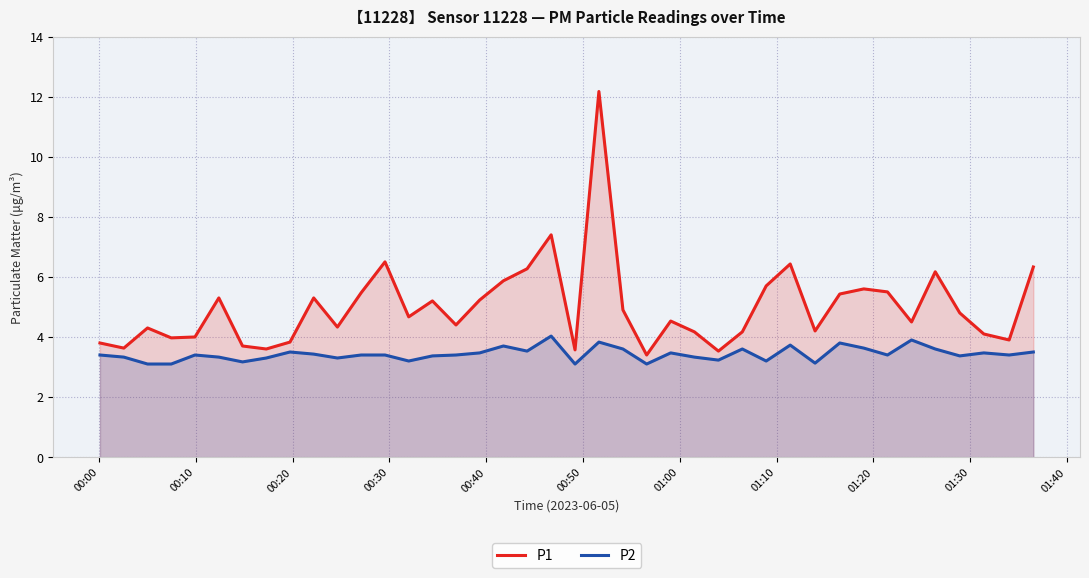

What is the difference between the maximum and minimum values in the P1 series?

8.8